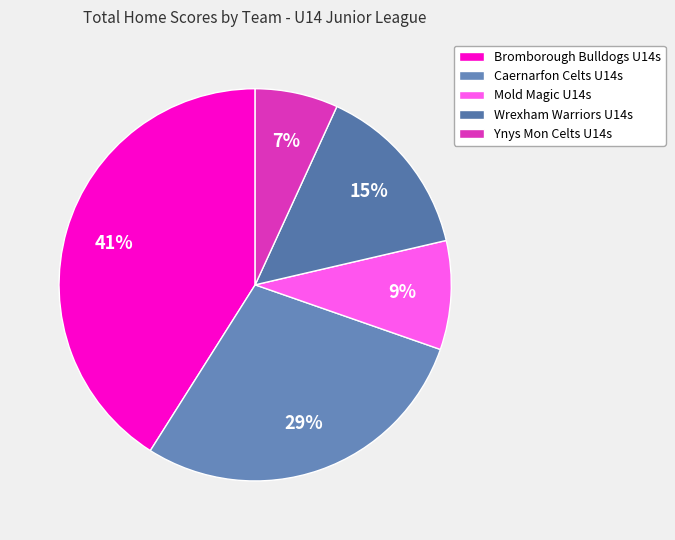

Rank the categories by value from lowest to highest.

Ynys Mon Celts U14s, Mold Magic U14s, Wrexham Warriors U14s, Caernarfon Celts U14s, Bromborough Bulldogs U14s